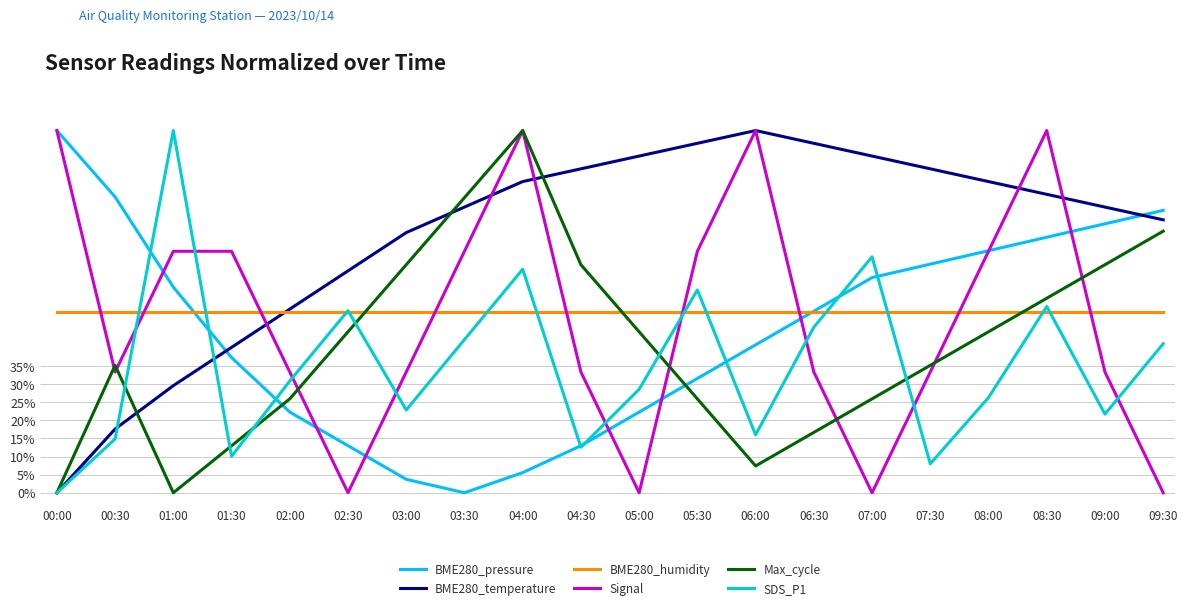

After their last crossing, which series has the higher values: Signal or SDS_P1?

SDS_P1